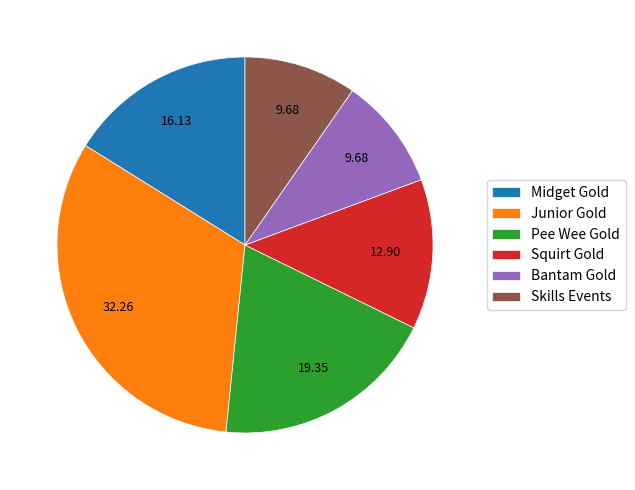

Does Junior Gold account for over 50% of the chart?

No